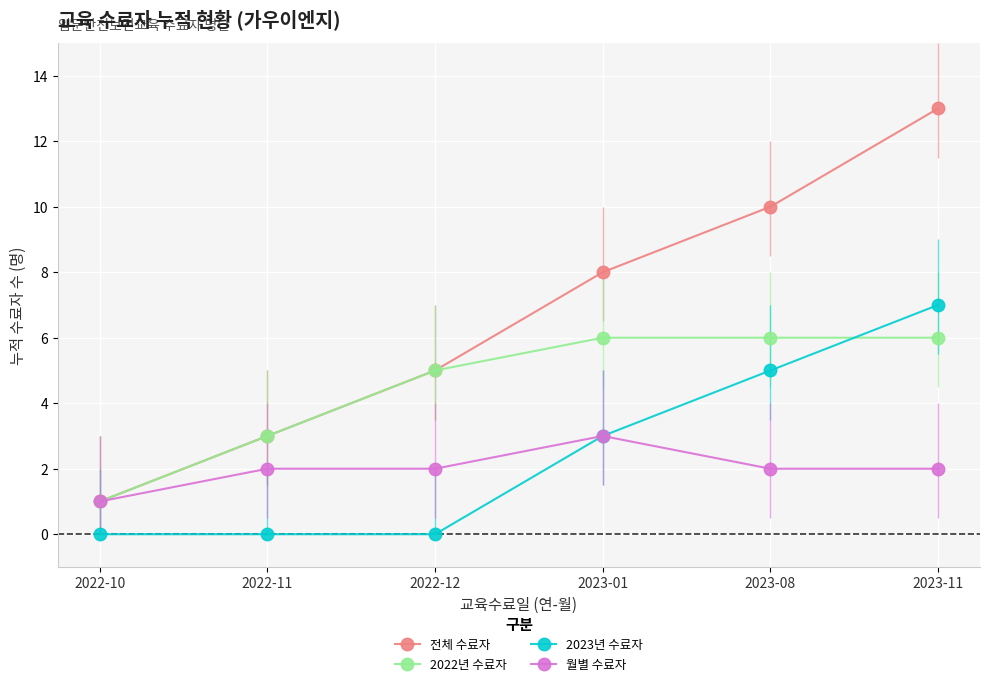

Reading left to right, transcribe all the data shown in this chart.

전체 수료자: 1	3	5	8	10	13
2022년 수료자: 1	3	5	6	6	6
2023년 수료자: 0	0	0	3	5	7
월별 수료자: 1	2	2	3	2	2